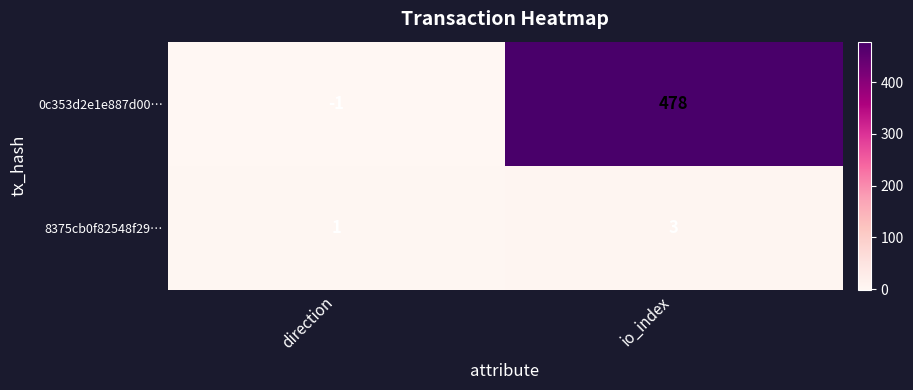

Reading right to left, what are all the values shown in this chart?

0c353d2e1e887d00…: 478	-1
8375cb0f82548f29…: 3	1